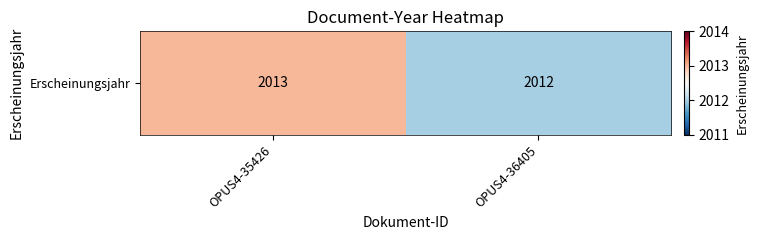

Reading left to right, extract all data points from this chart.

OPUS4-35426=2013	OPUS4-36405=2012